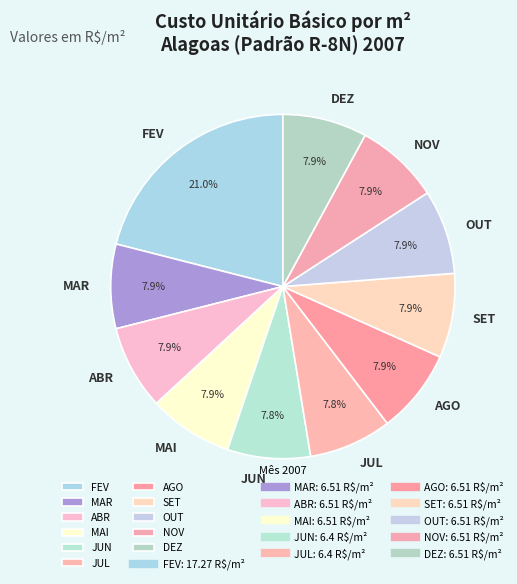

The DEZ slice represents 8% of the pie. True or false?

True